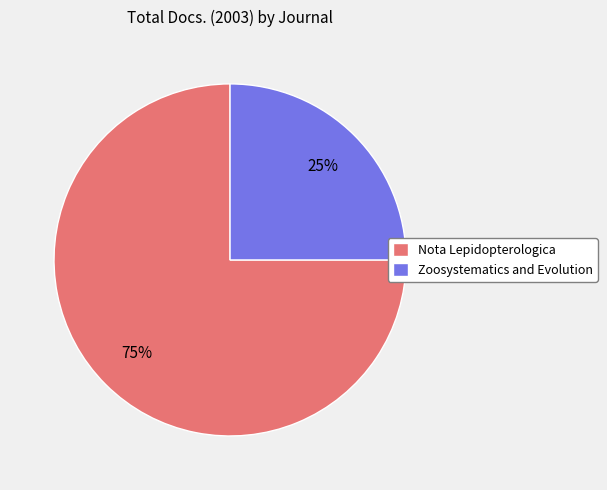

What is the ratio of the value at Zoosystematics and Evolution to the value at Nota Lepidopterologica?

0.3